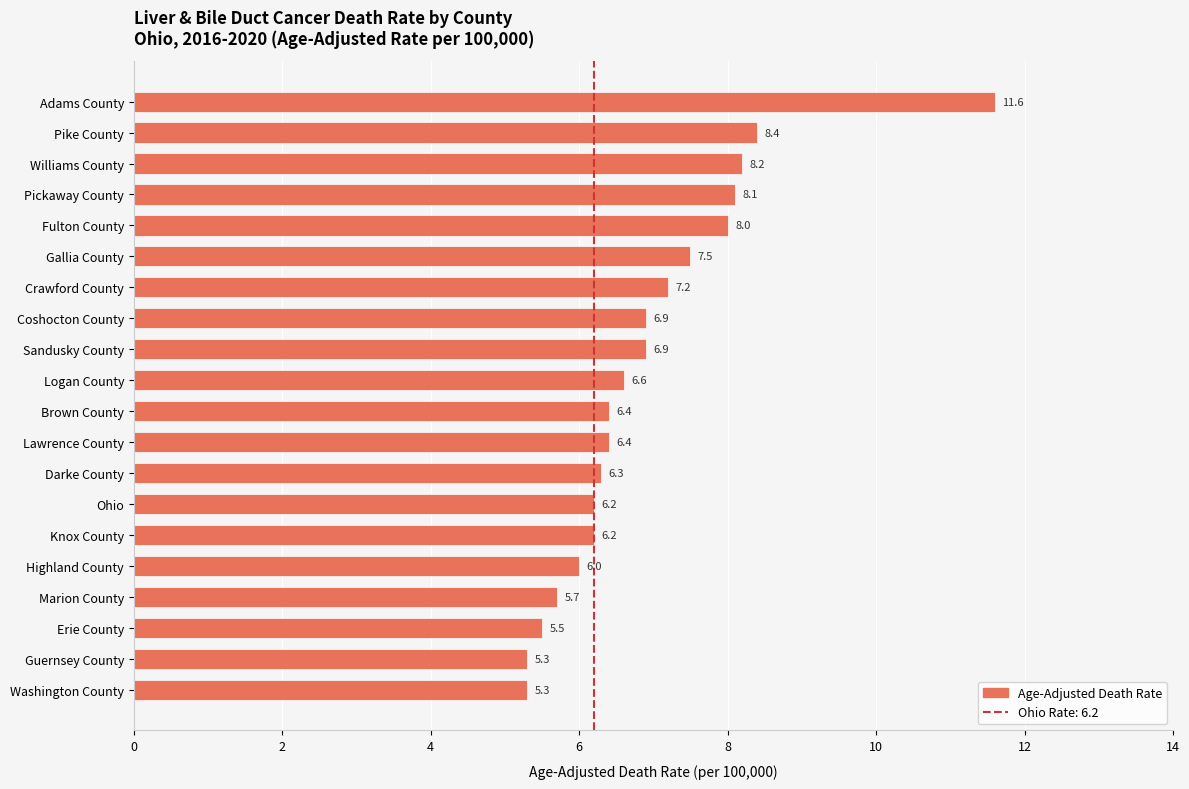

Count the number of categories in the chart.

20